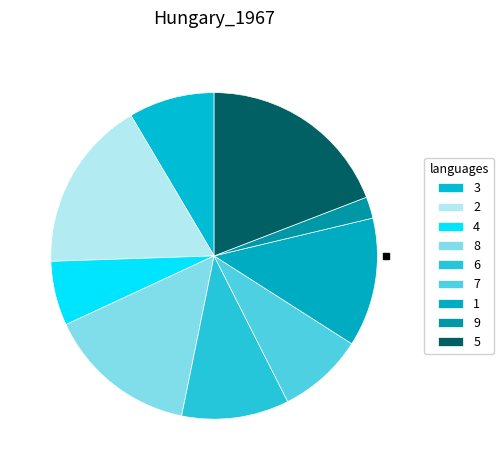

How many segments does this pie chart have?

9